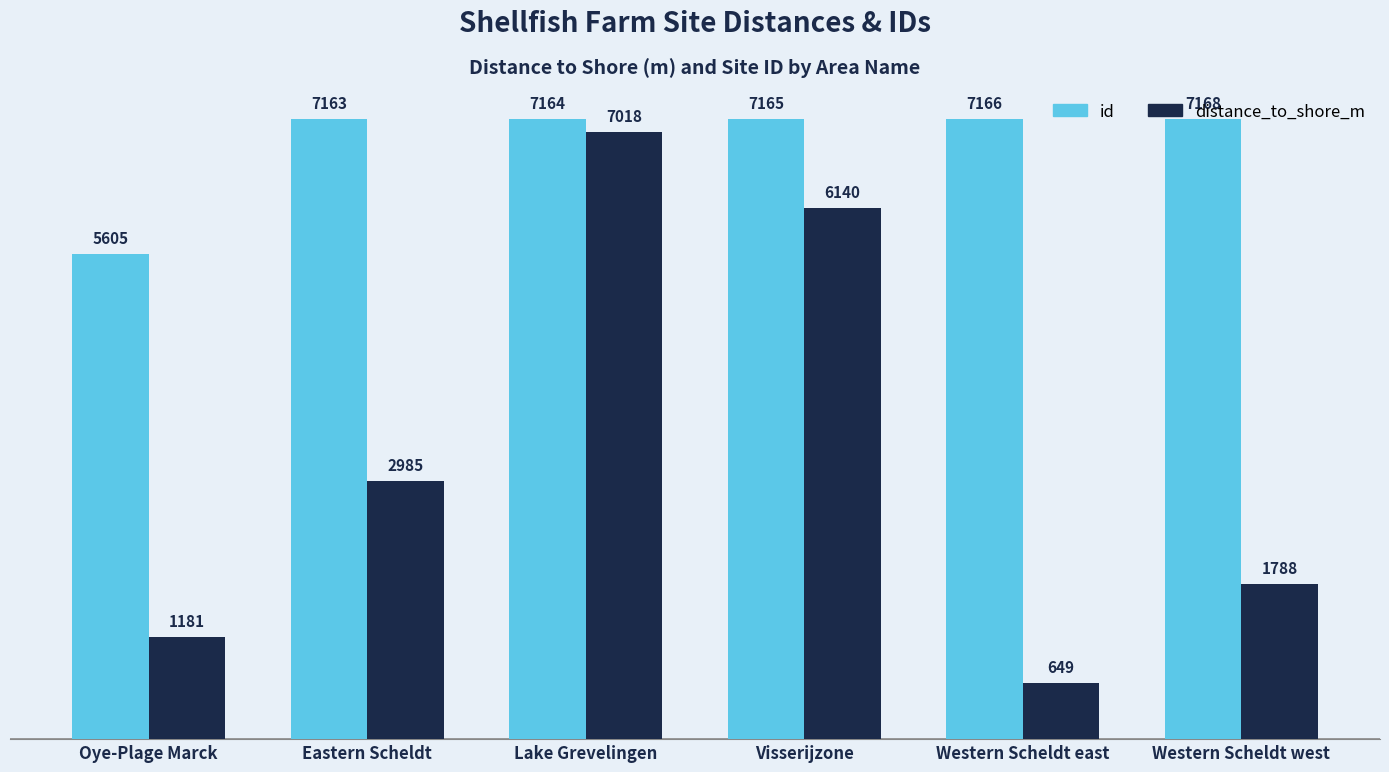

Is the value of distance_to_shore_m at Western Scheldt west greater than the value of id at Eastern Scheldt?

No